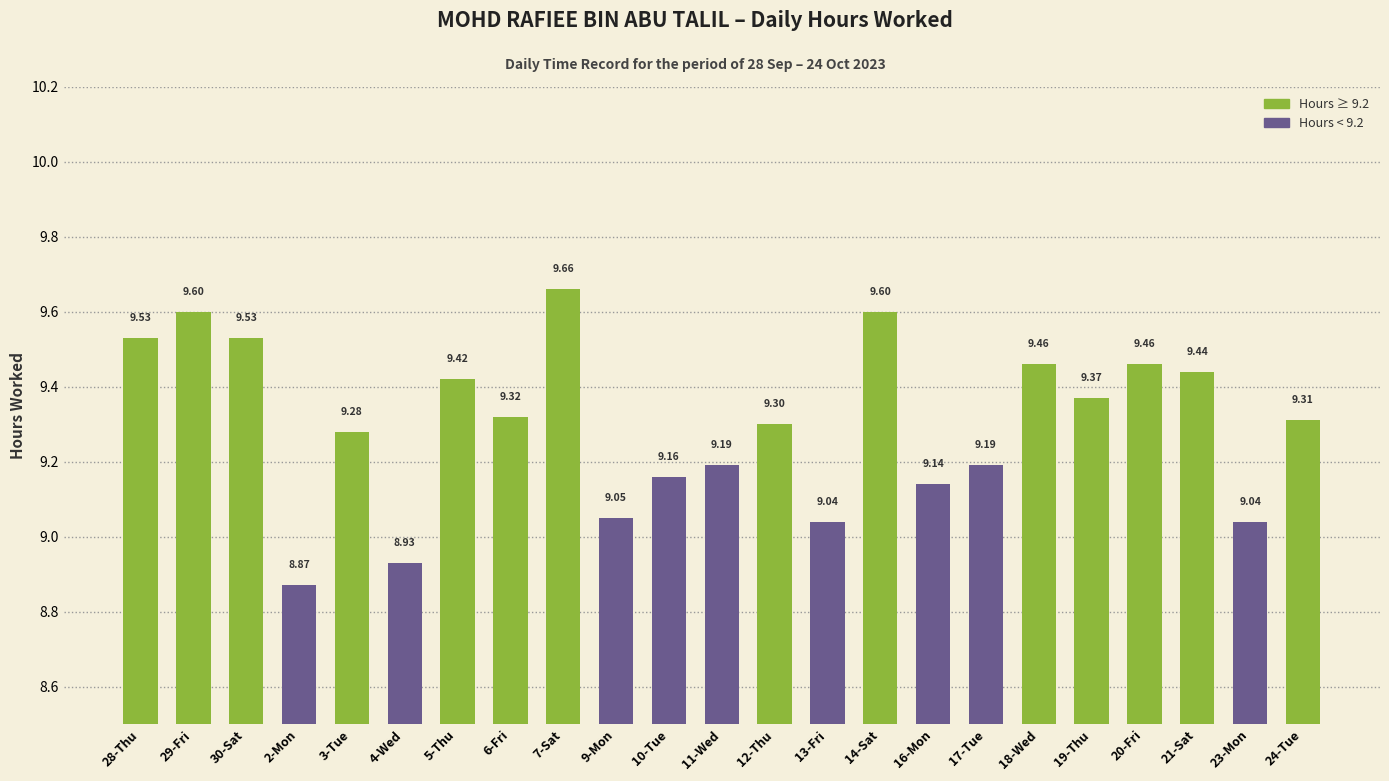

At which category does the chart reach its minimum across all series?

2-Mon